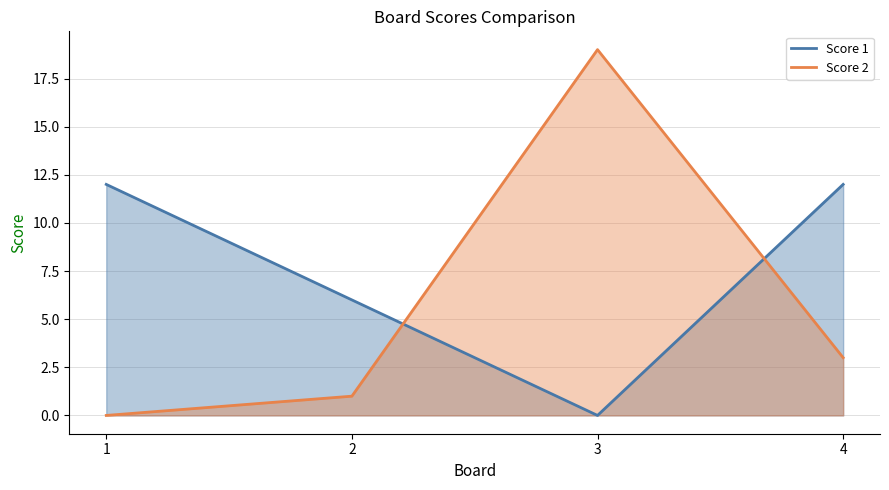

What is the sum of all Score 2 values?

23